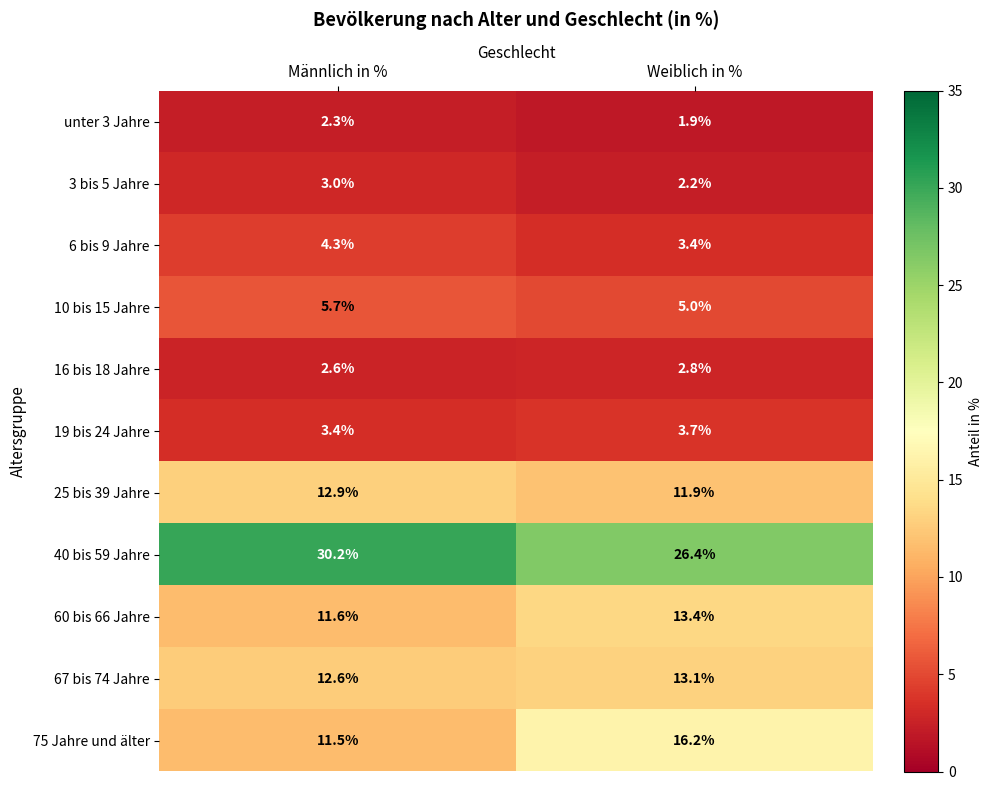

Which series changed the most between Männlich in % and Weiblich in %?

75 Jahre und älter